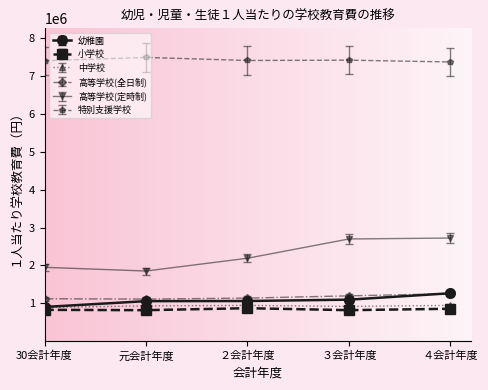

What is the label of the 2nd point from the right?

３会計年度